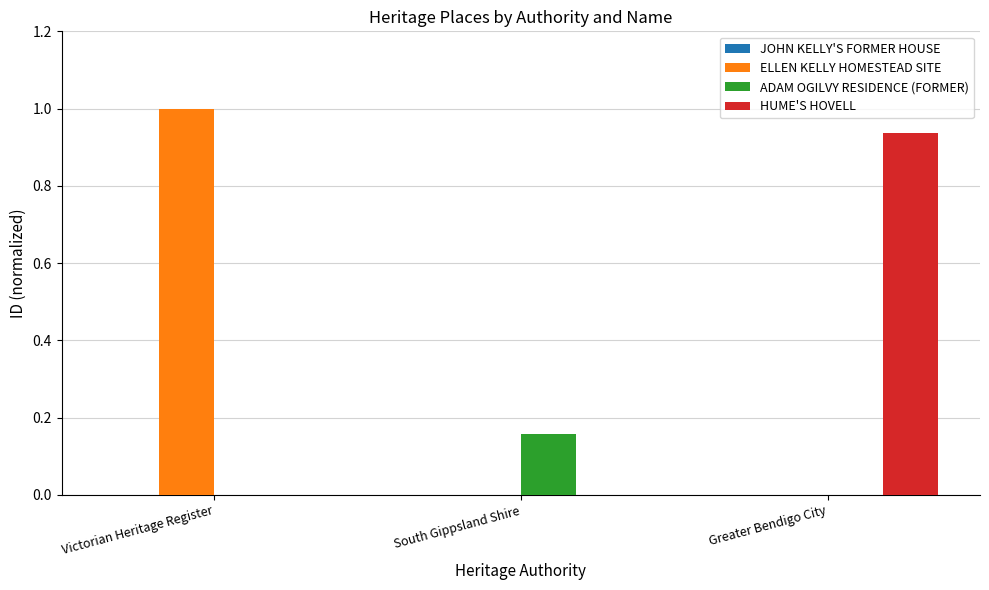

True or false: ELLEN KELLY HOMESTEAD SITE has a value of 0.6 at Victorian Heritage Register.

False